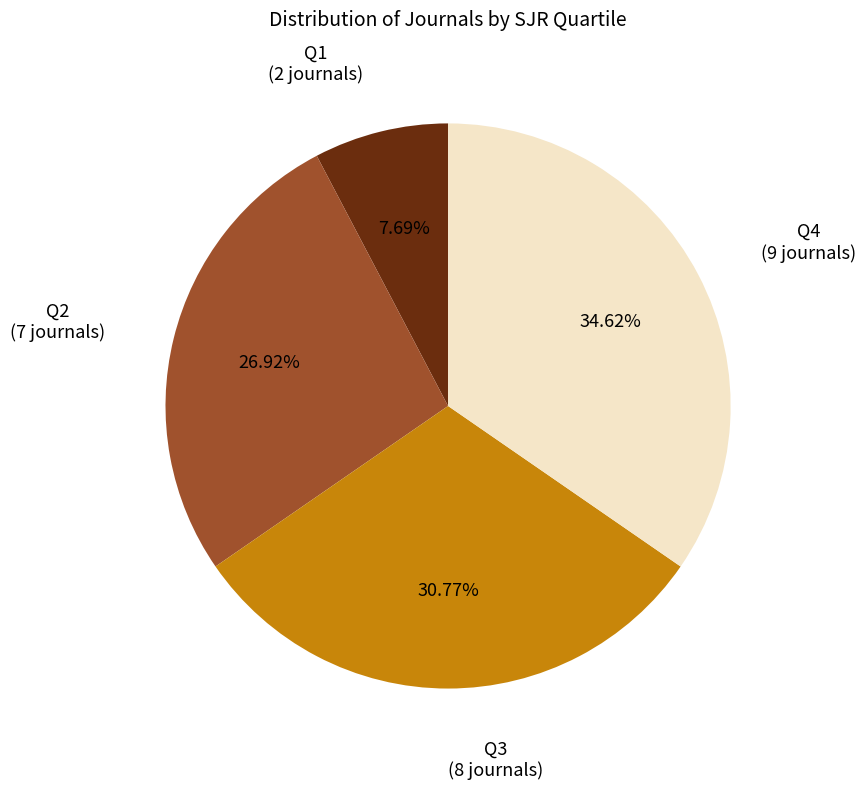

Is the sum of Q1 and Q2 greater than half?

No